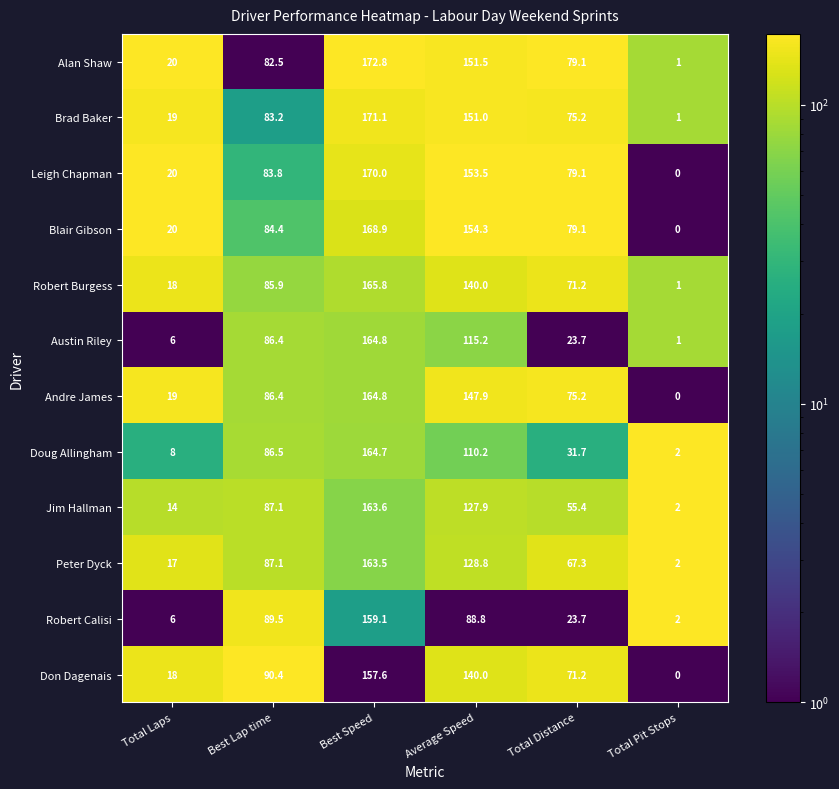

The Leigh Chapman series shows 86.0 at Average Speed. True or false?

False